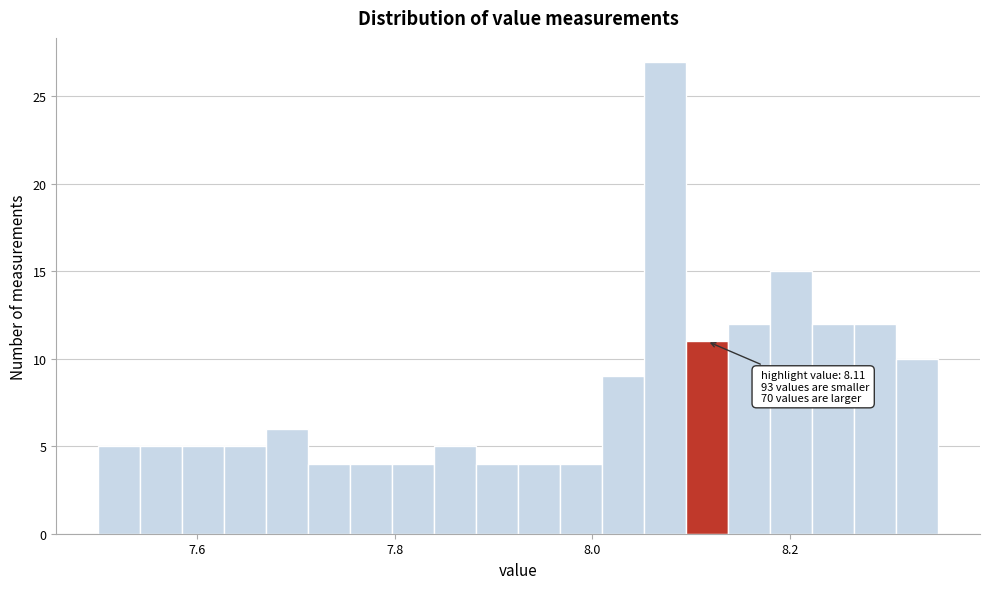

Around what value on the x-axis is the tallest bar? Give the approximate position of its centre, as read against the axis.

8.08